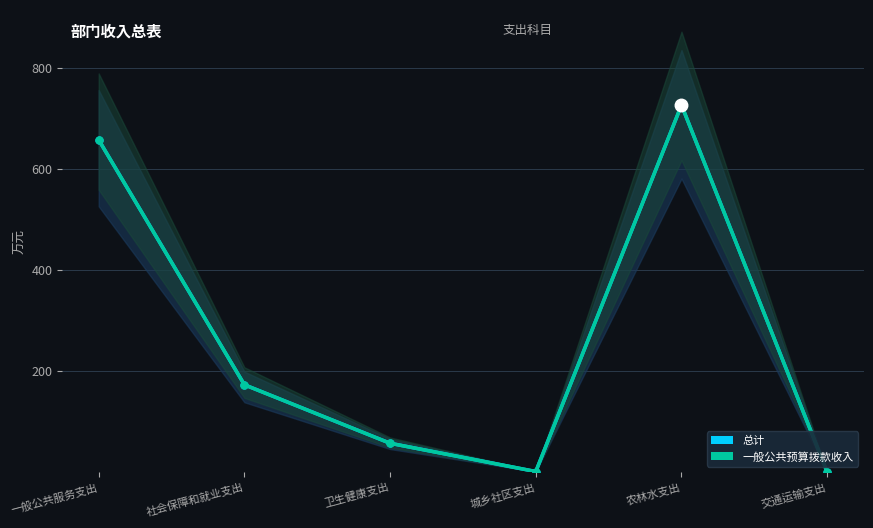

Which series has the widest spread of values?

总计